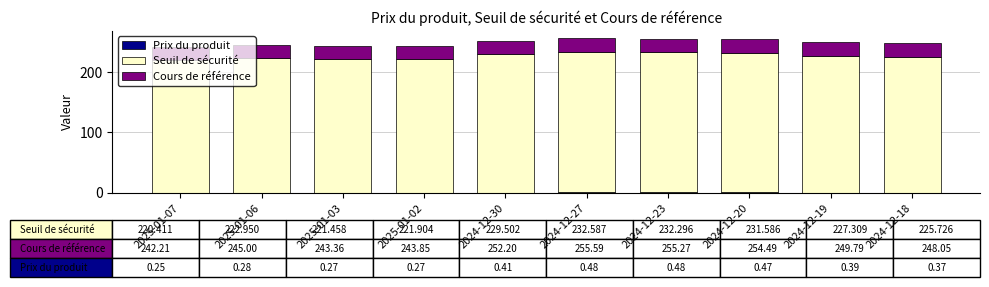

Rank the series by their maximum value, from lowest to highest.

Prix du produit, Cours de référence, Seuil de sécurité